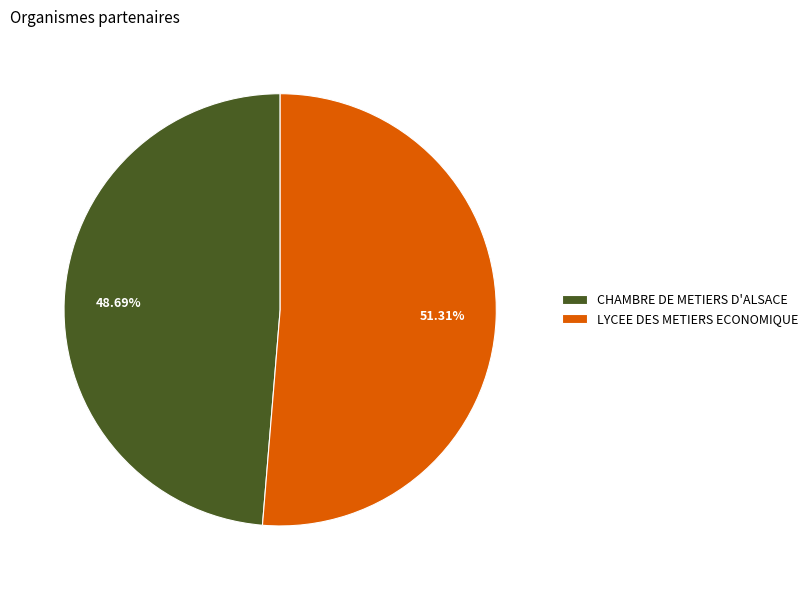

Count the number of slices in the pie.

2